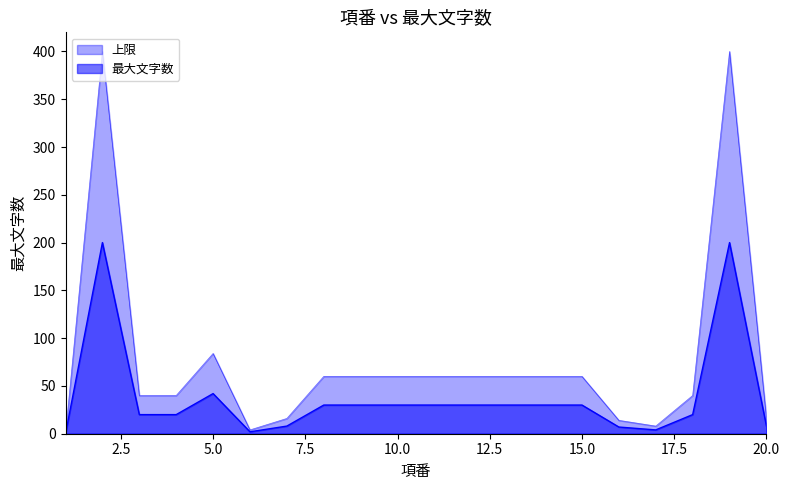

The value of 上限 at 2 is 400. True or false?

True